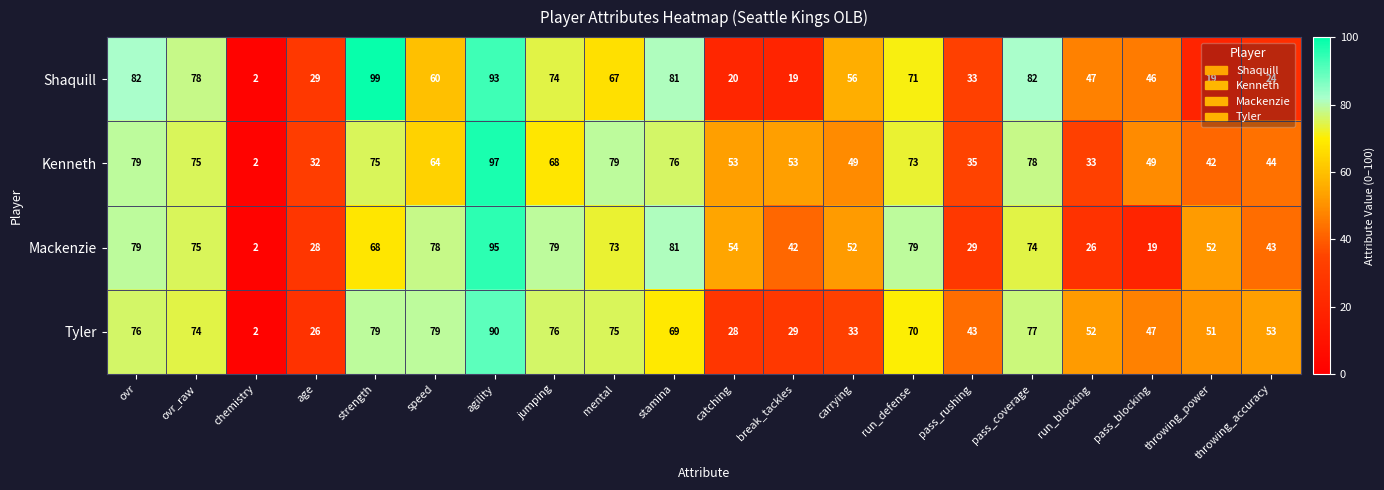

What is the sum of the Tyler values at run_defense and pass_blocking?

117